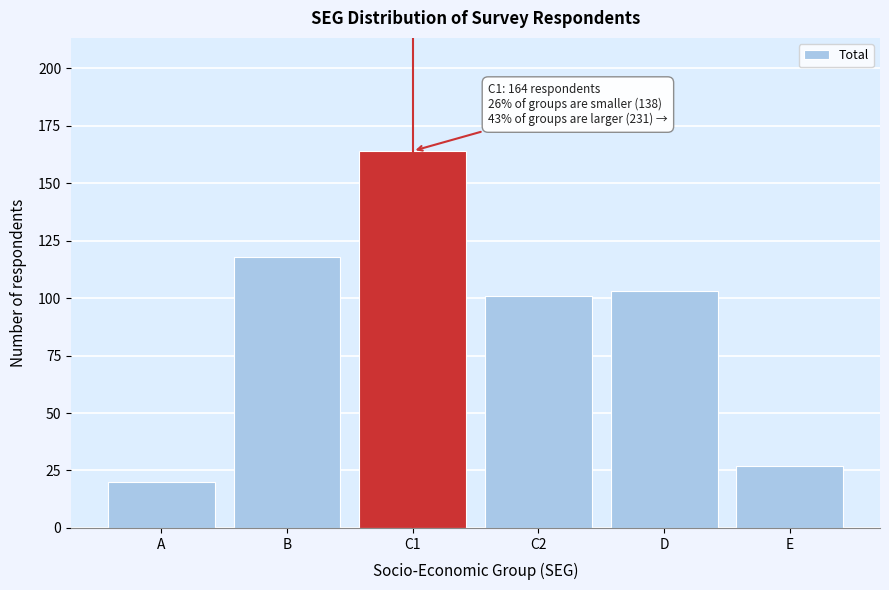

Reading left to right, what are all the values shown in this chart?

A=20	B=118	C1=164	C2=101	D=103	E=27